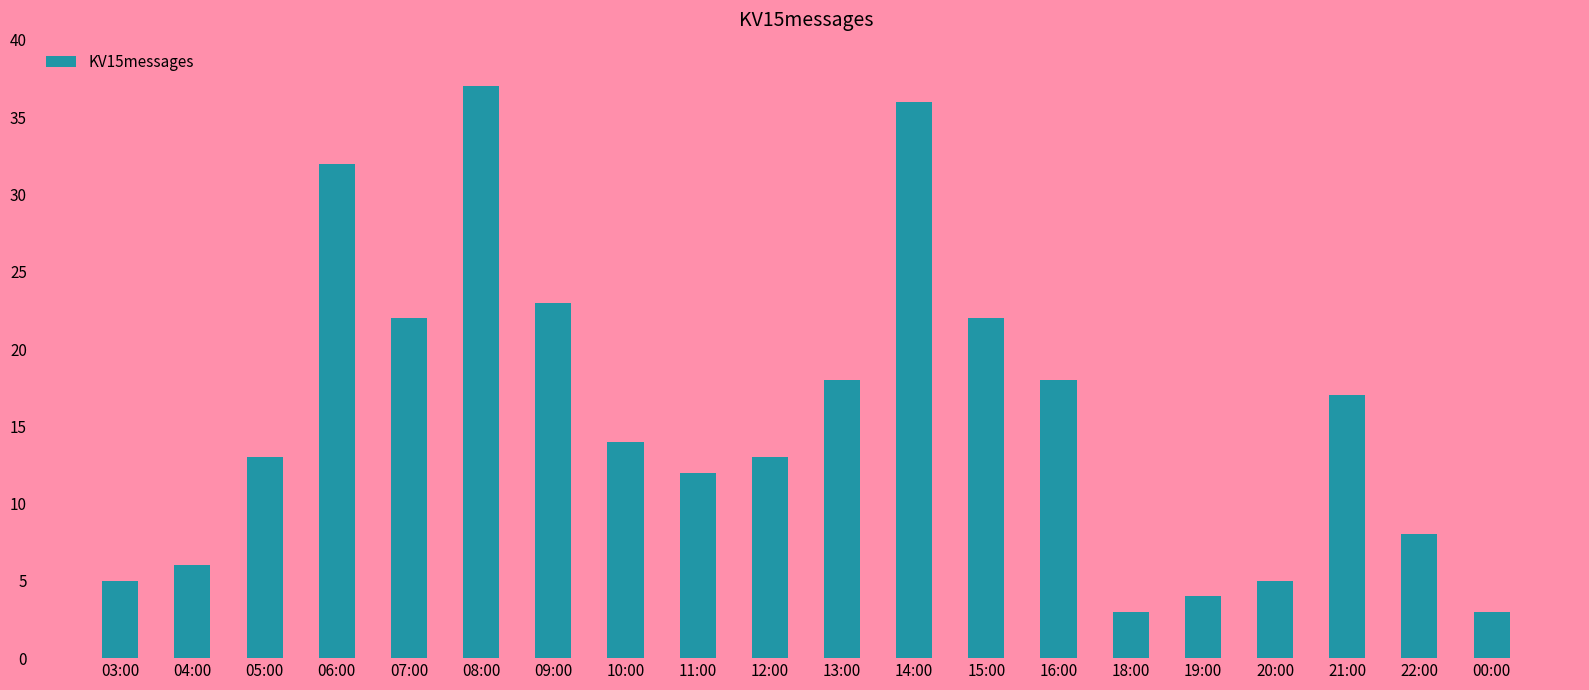

What is the difference between the maximum and minimum values?

34